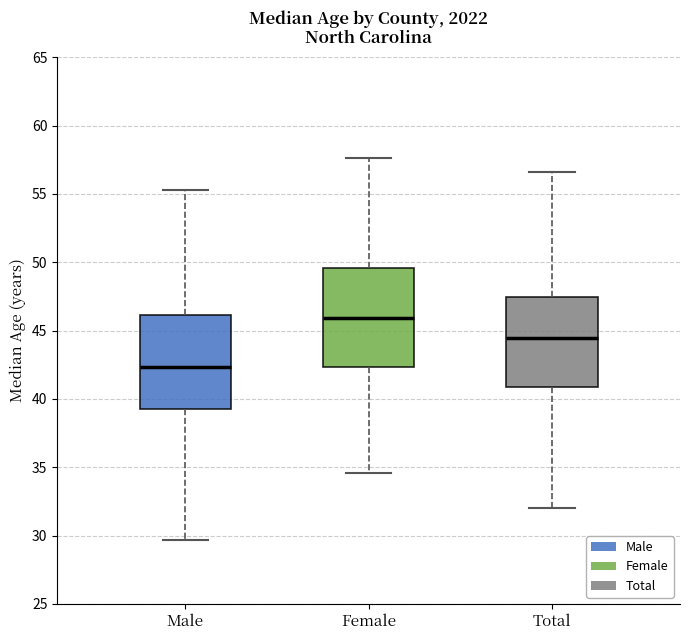

Reading left to right, transcribe this box plot: for each box, give where its median line is, the range the box spans, and where its two whiskers end, as read against the y-axis. The values are not printed on the chart, so give them approximately, as read against the axis.

Male: median 42.5, box 39.0 to 46.0, whiskers 29.5 to 55.5
Female: median 46.0, box 42.5 to 49.5, whiskers 34.5 to 57.5
Total: median 44.5, box 41.0 to 47.5, whiskers 32.0 to 56.5